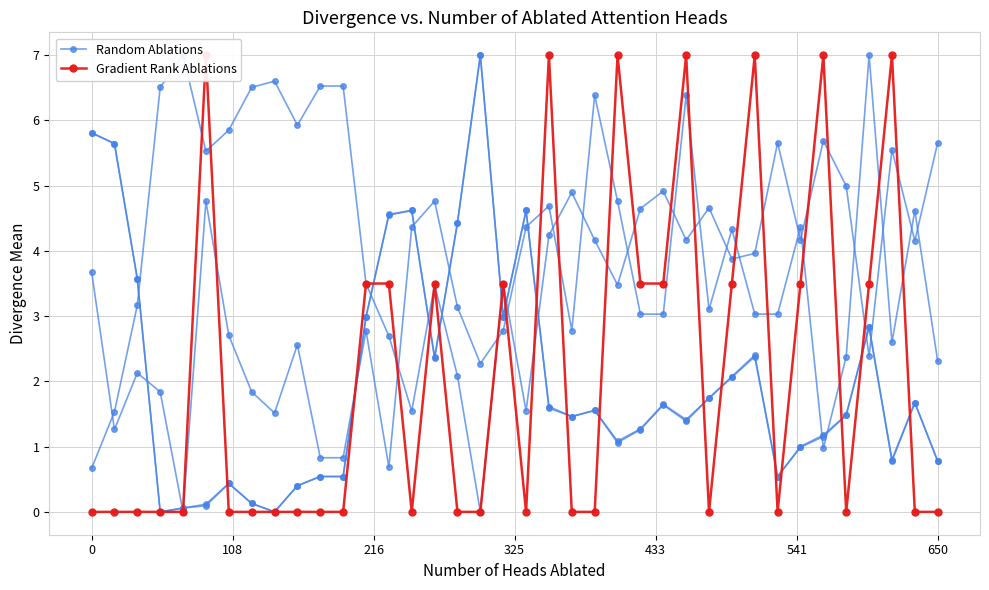

What is the difference between the Random Ablations values at 15 and 433?

3.5